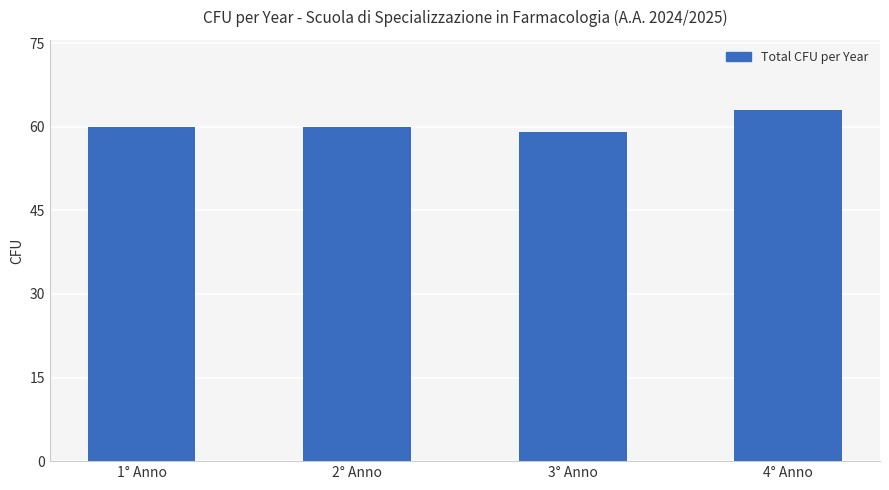

What is the change in value from 1° Anno to 3° Anno?

-1